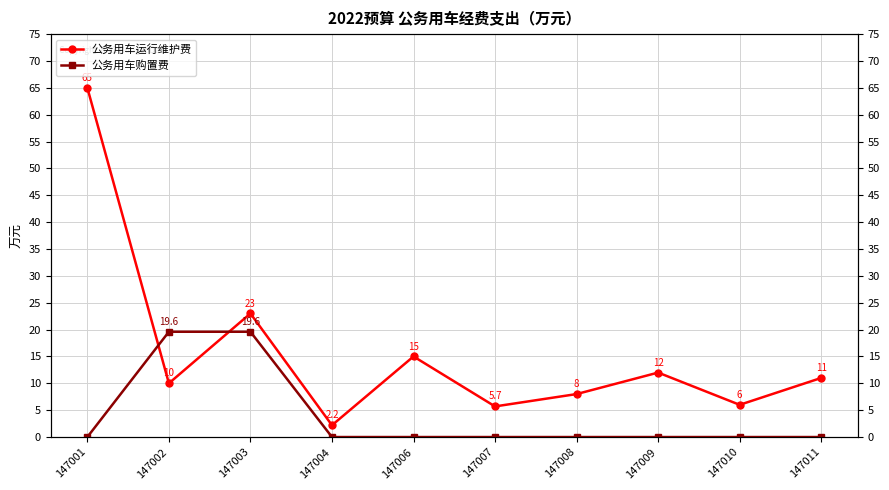

Rank the series by their maximum value, from highest to lowest.

公务用车运行维护费, 公务用车购置费